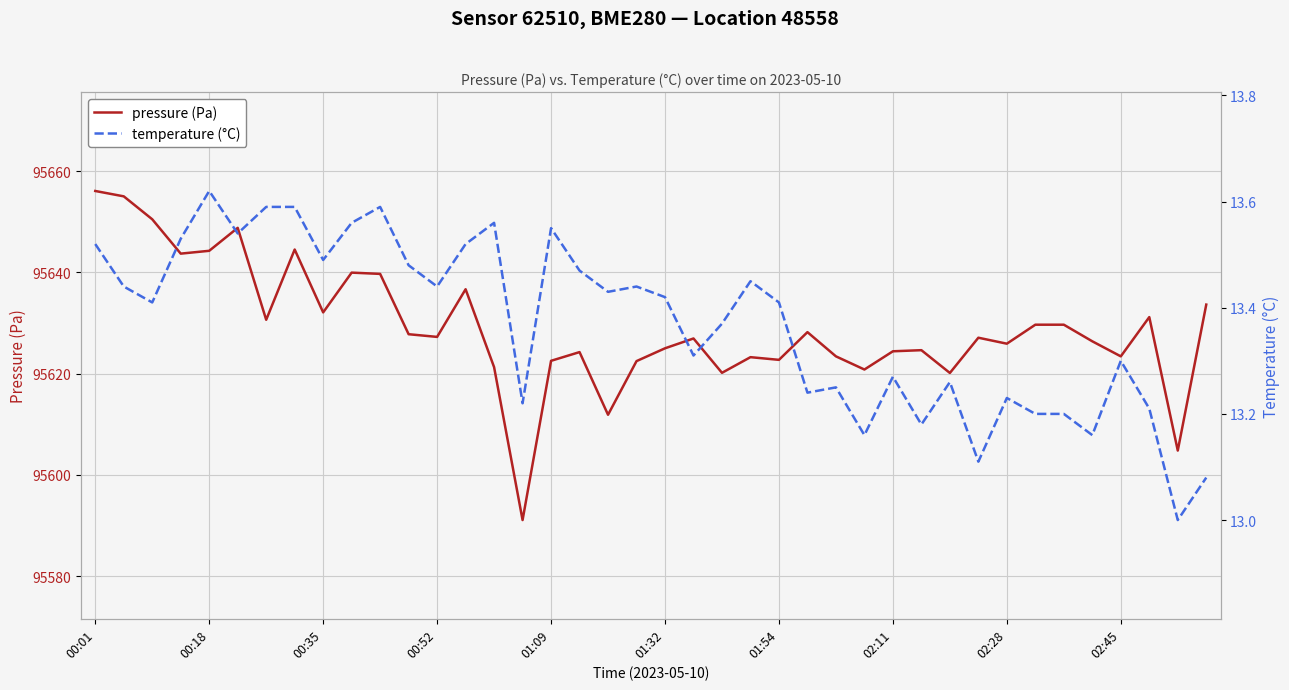

What is the highest value of the pressure (Pa) series?

95656.1